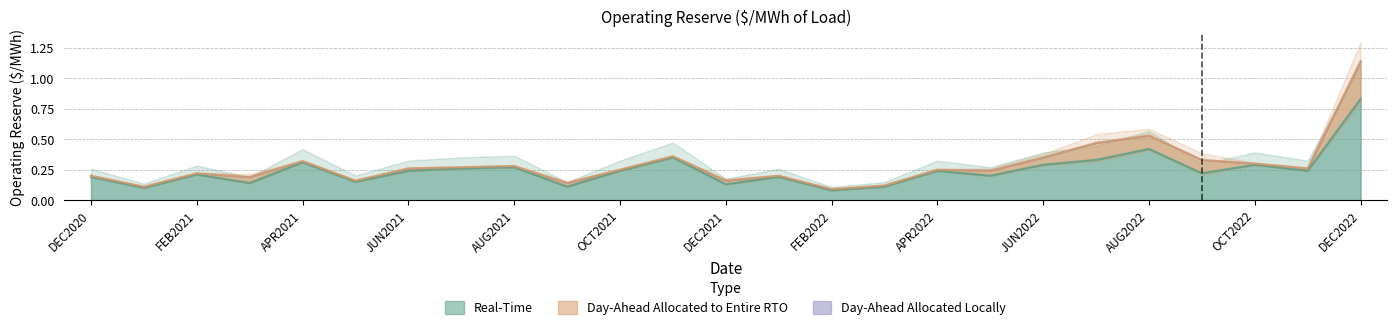

True or false: Day-Ahead Allocated Locally has more than 0 points higher than both neighbors.

True